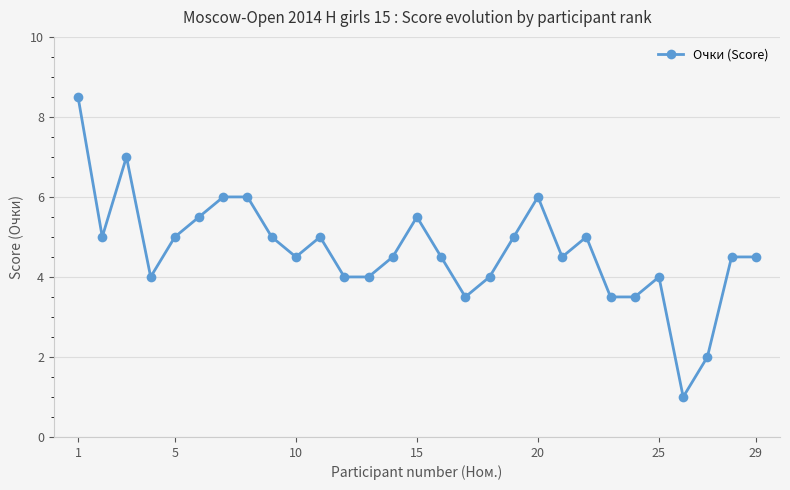

What is the sum of all values?

135.0